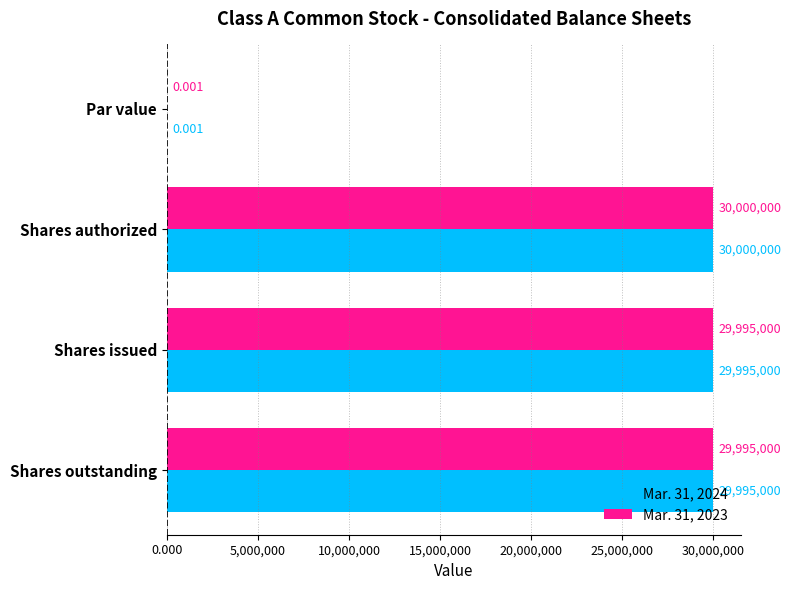

How many series are shown in this chart?

2